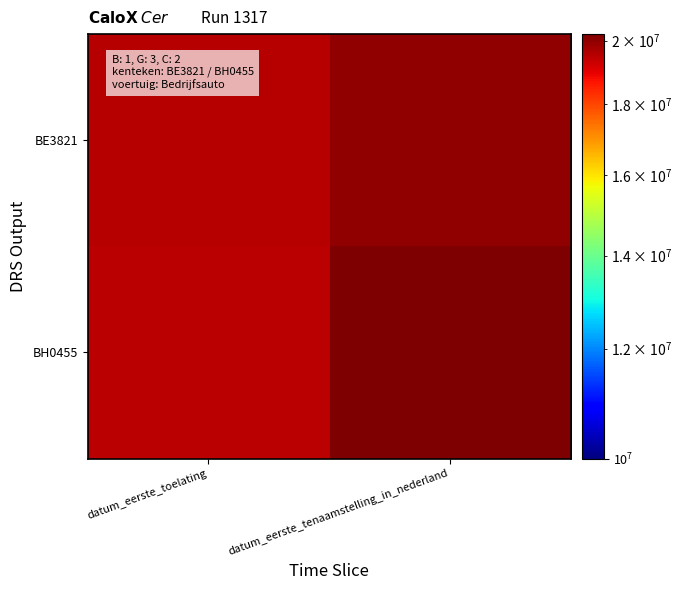

What is the total value across all series at datum_eerste_tenaamstelling_in_nederland?

40211928